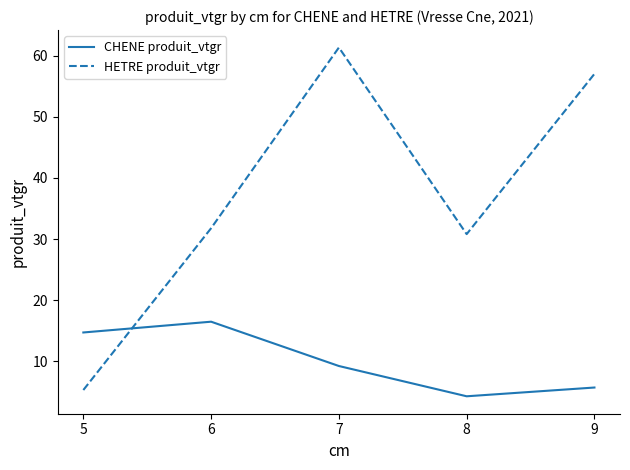

Does the chart display data point markers on the line(s)?

No